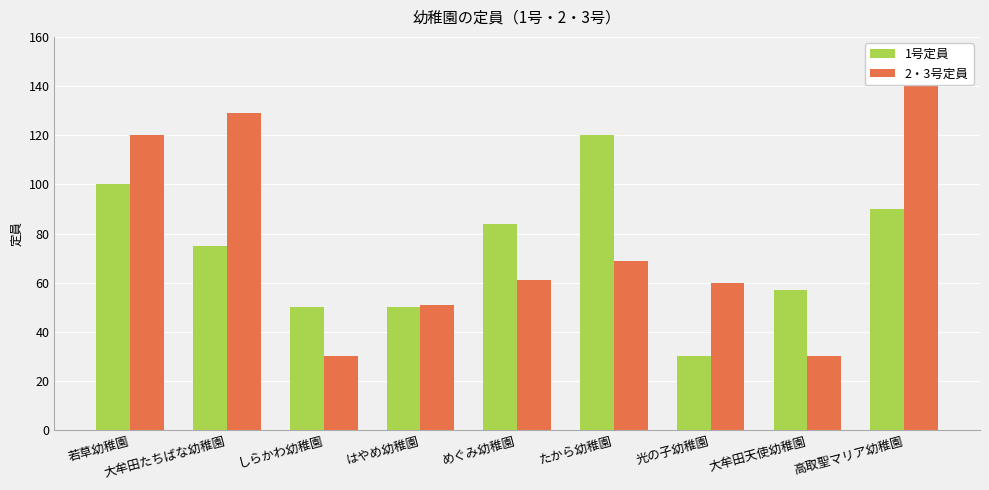

What is the difference between the maximum and second lowest values in the 1号定員 series?

70